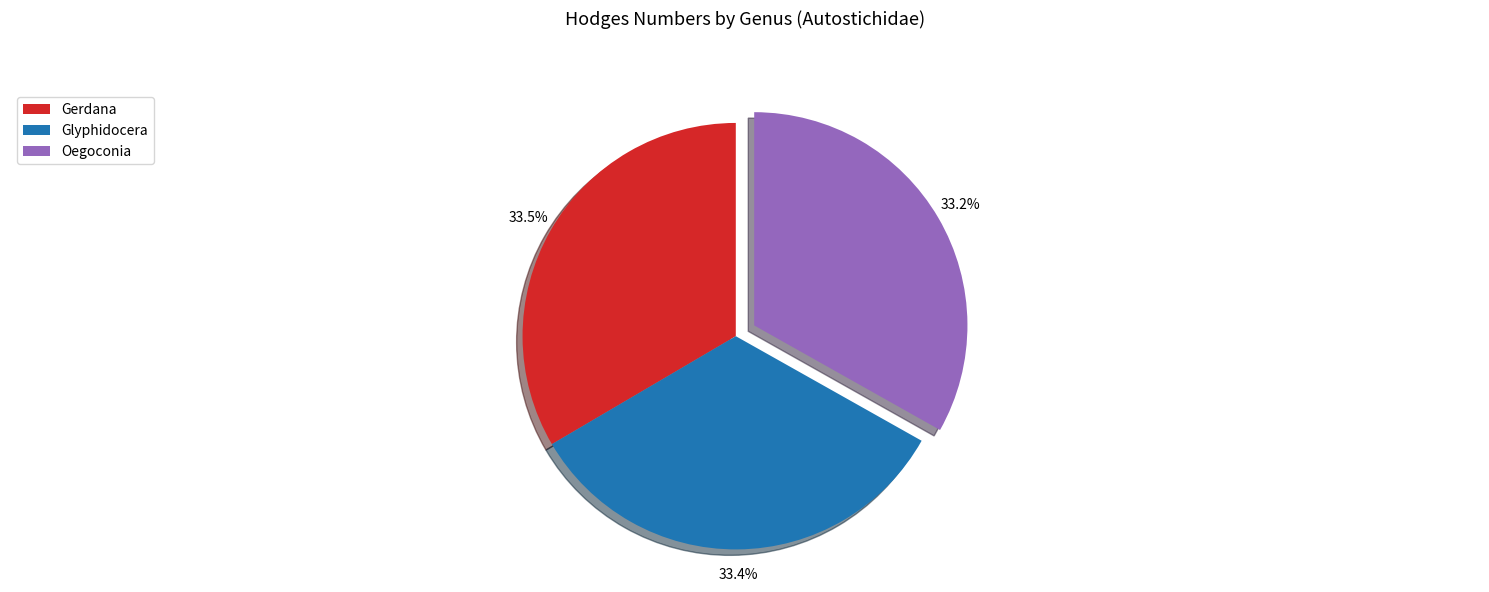

Is it true that Glyphidocera is 33% of the pie?

True